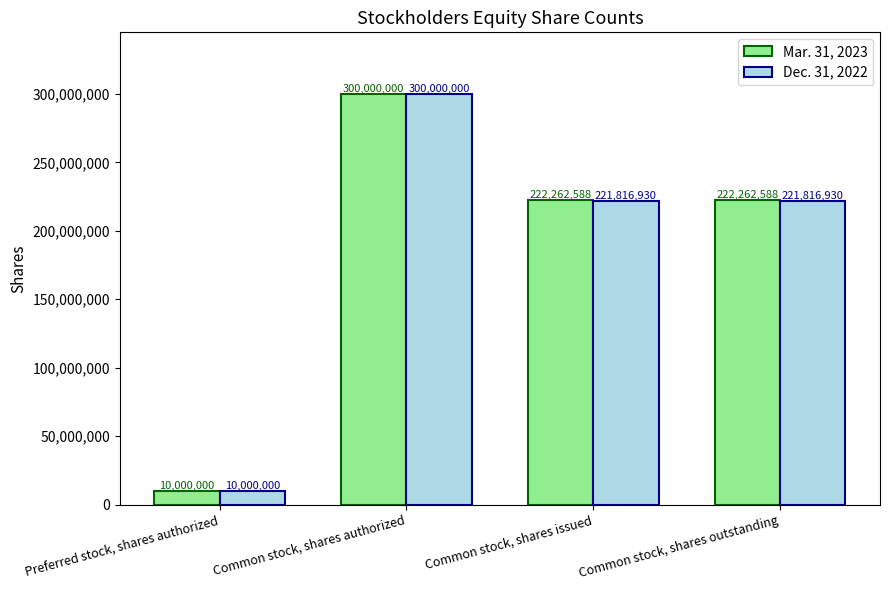

Read the Dec. 31, 2022 value at Common stock, shares authorized, to the nearest 10.

300000000